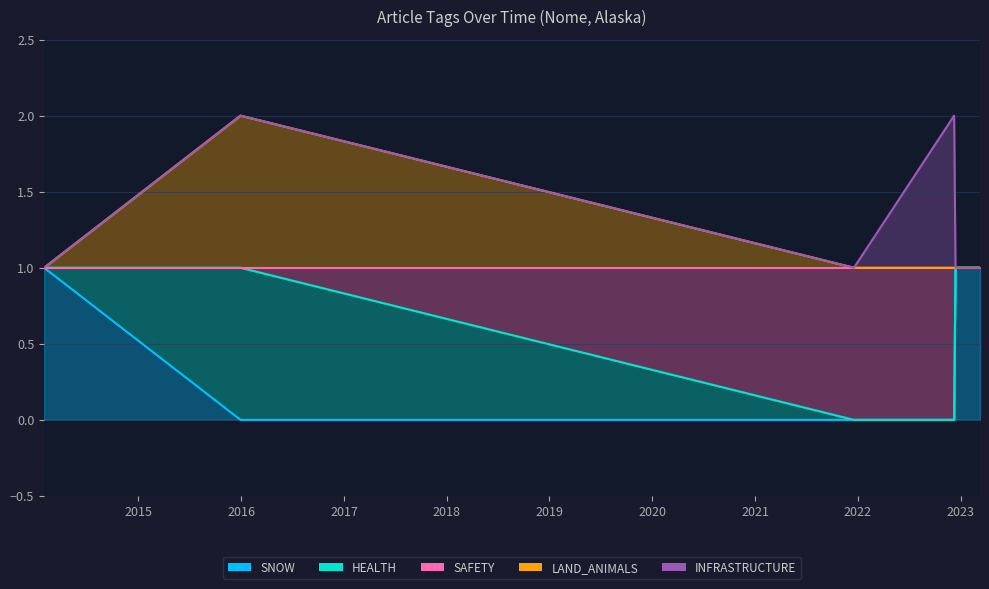

True or false: SNOW and HEALTH intersect in this chart.

False